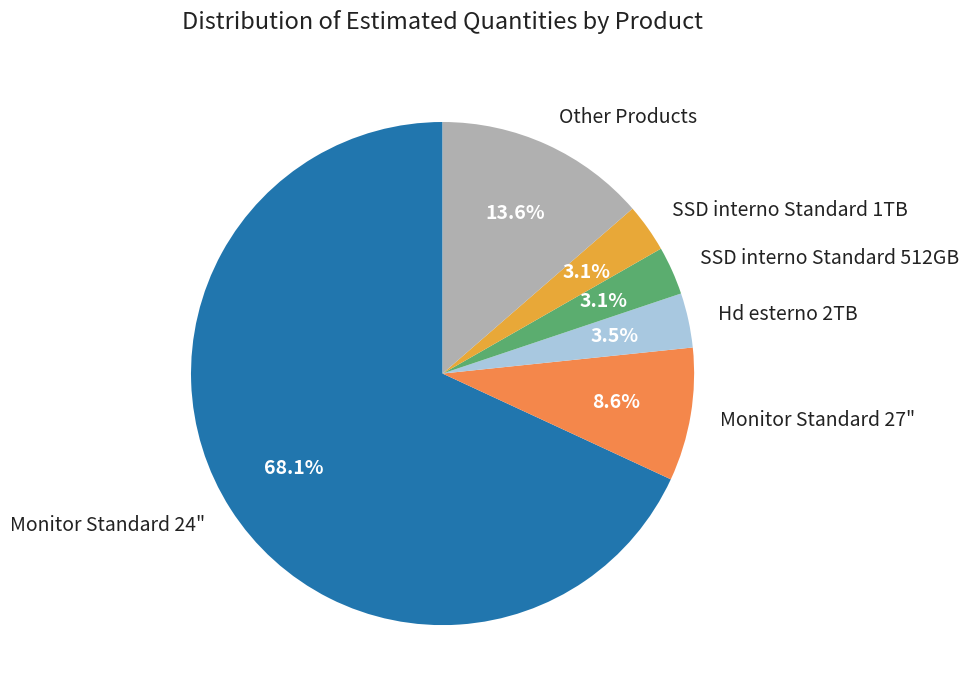

How much of the chart is everything except Hd esterno 2TB?

96.5%